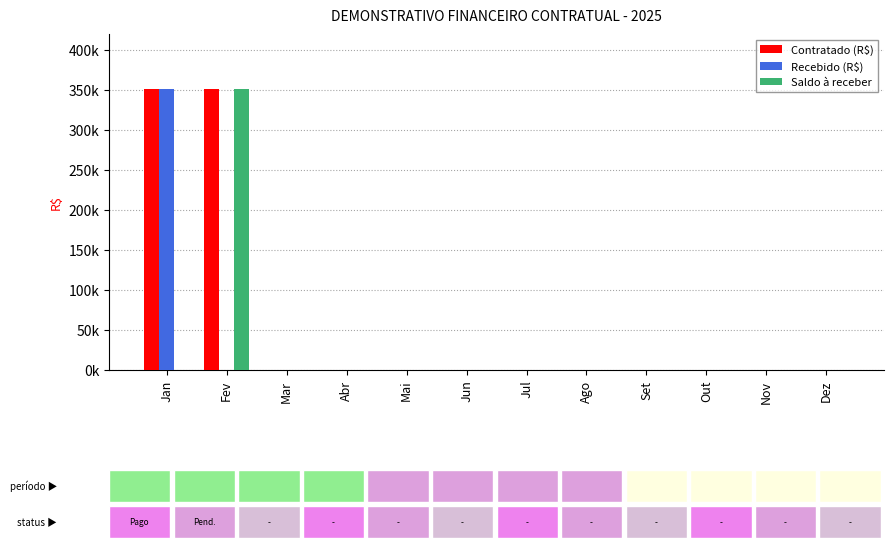

Is it true that Recebido (R$) equals 351000 at Jan?

True